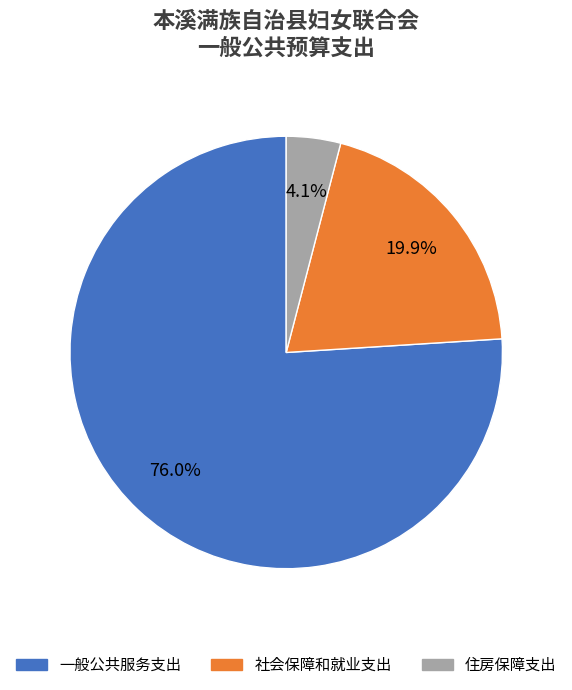

What percentage is NOT represented by 社会保障和就业支出?

80.1%